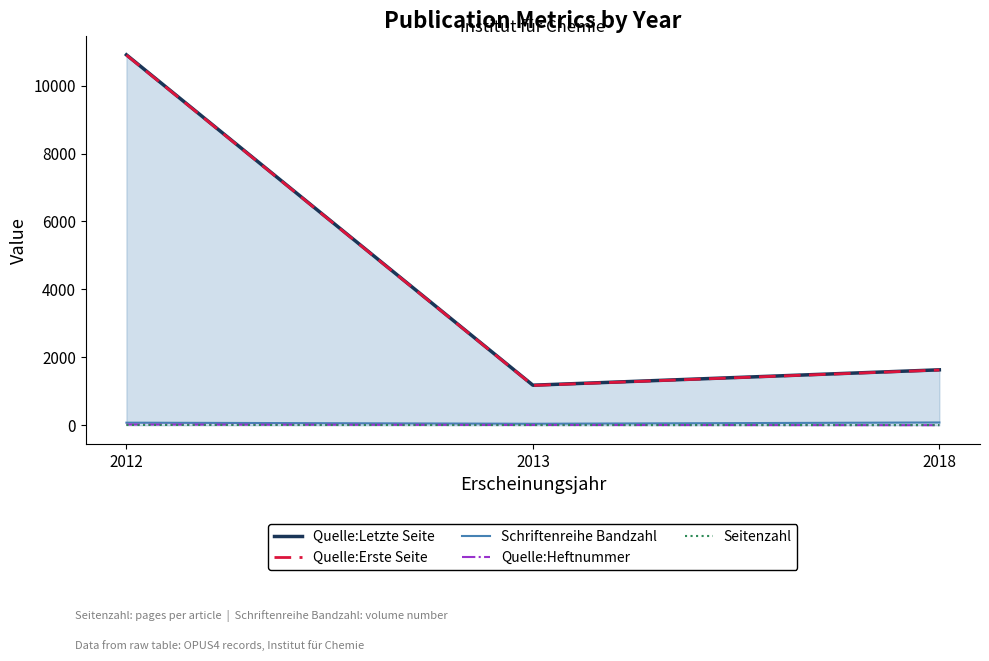

What is the difference between the Quelle:Heftnummer values at 2012 and 2013?

14